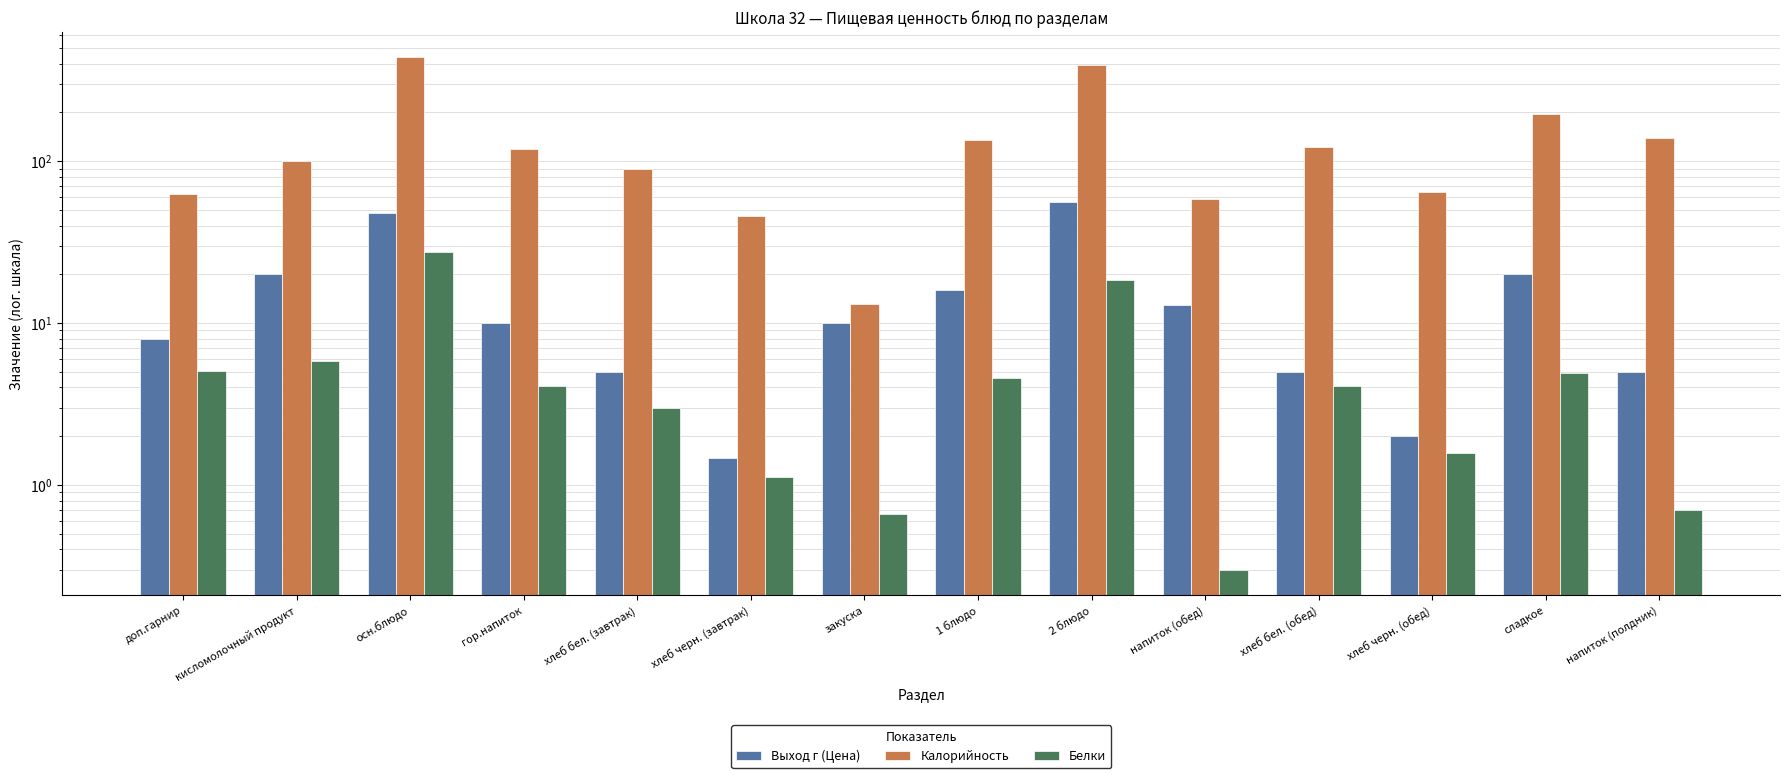

The Белки series shows 2.2 at хлеб черн. (обед). True or false?

False